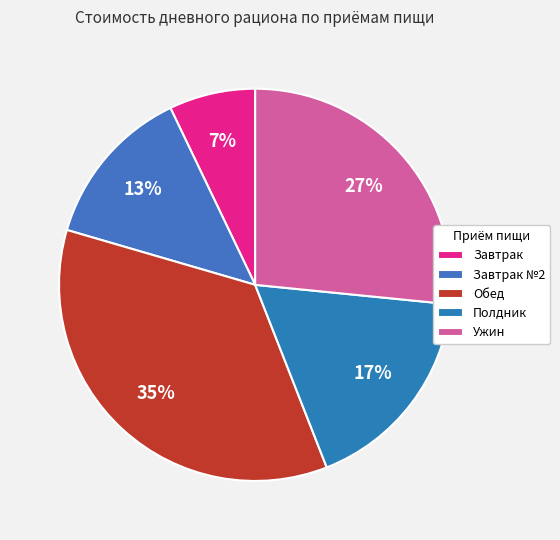

What is the total percentage of Завтрак №2 and Завтрак?

20.5%